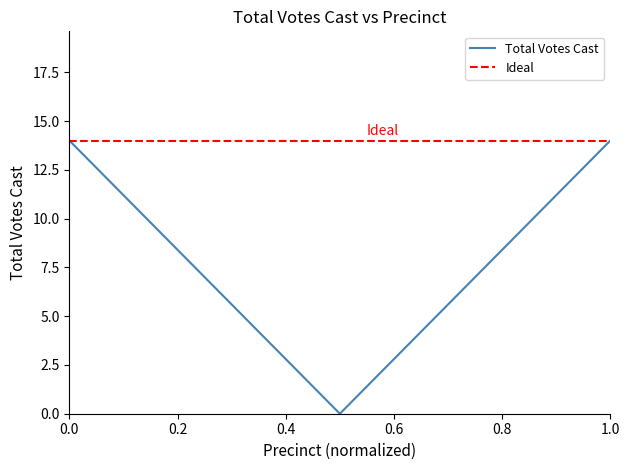

What is the highest value of the Total Votes Cast series?

14